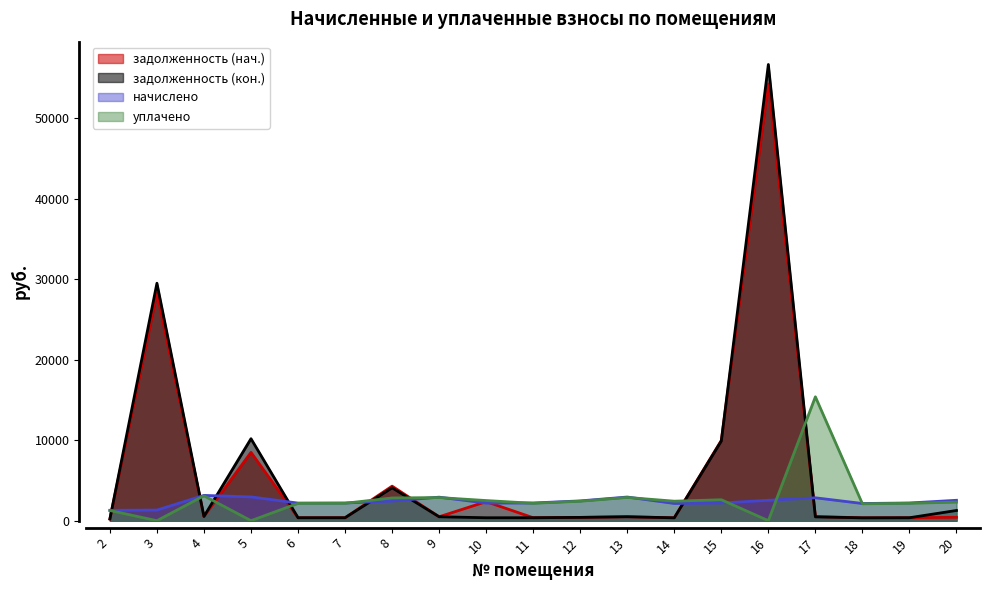

In начислено, how many points are lower than both neighbors (excluding endpoints)?

4